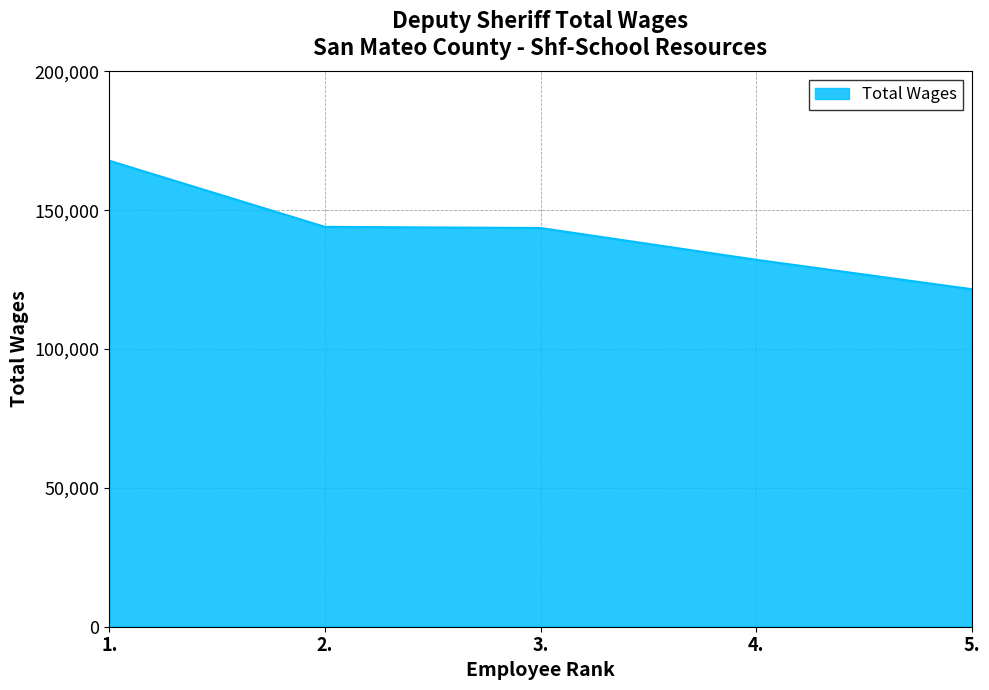

What is the smallest value displayed?

121536